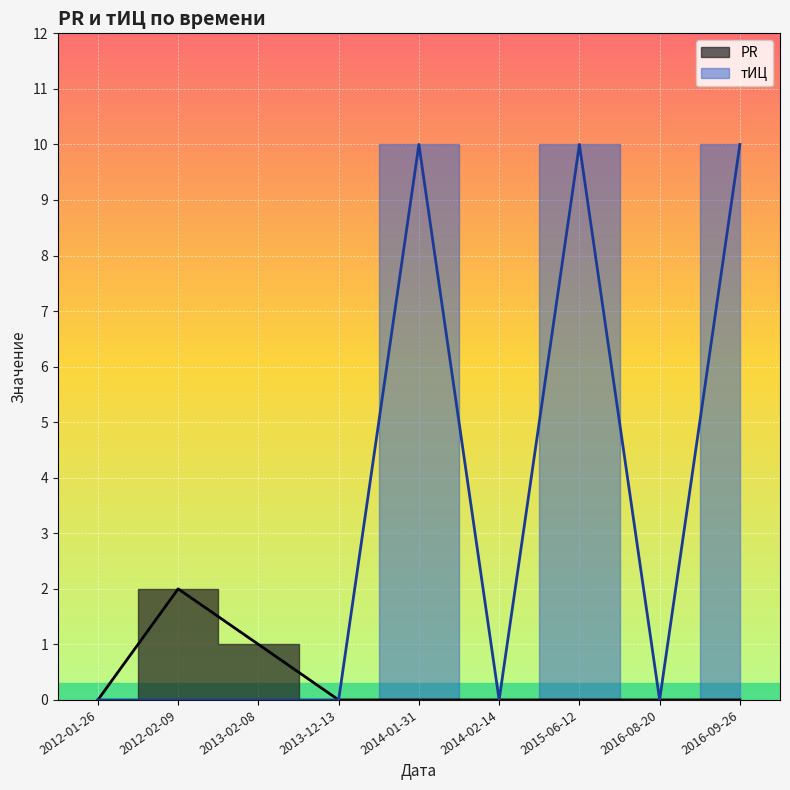

Is it true that PR equals 0 at 2012-01-26?

True